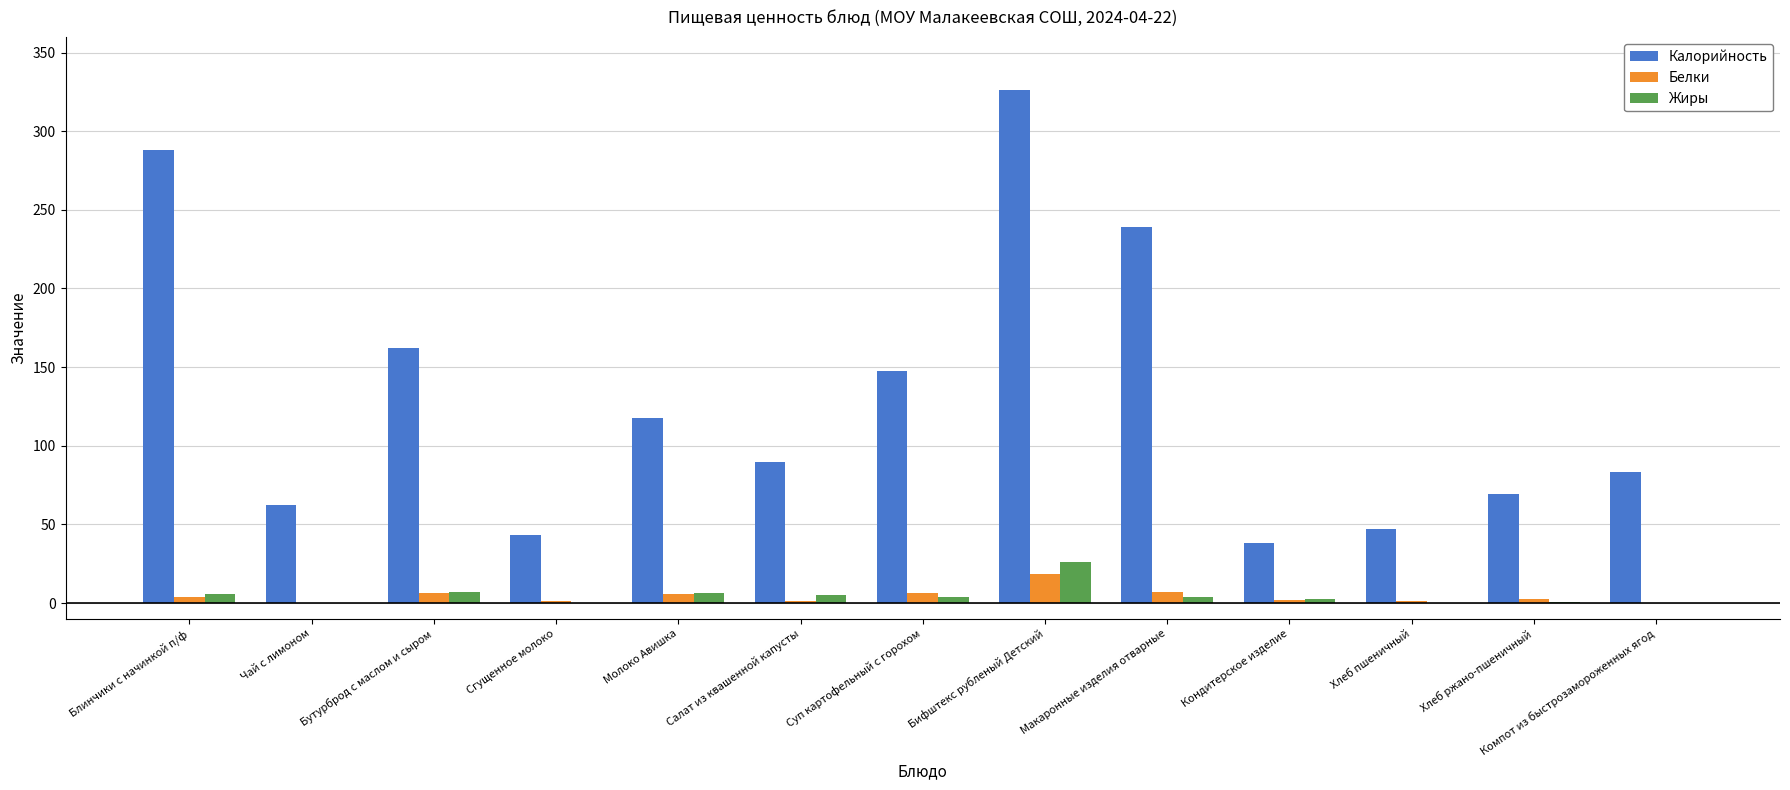

Which series changed the most between Бифштекс рубленый Детский and Макаронные изделия отварные?

Калорийность